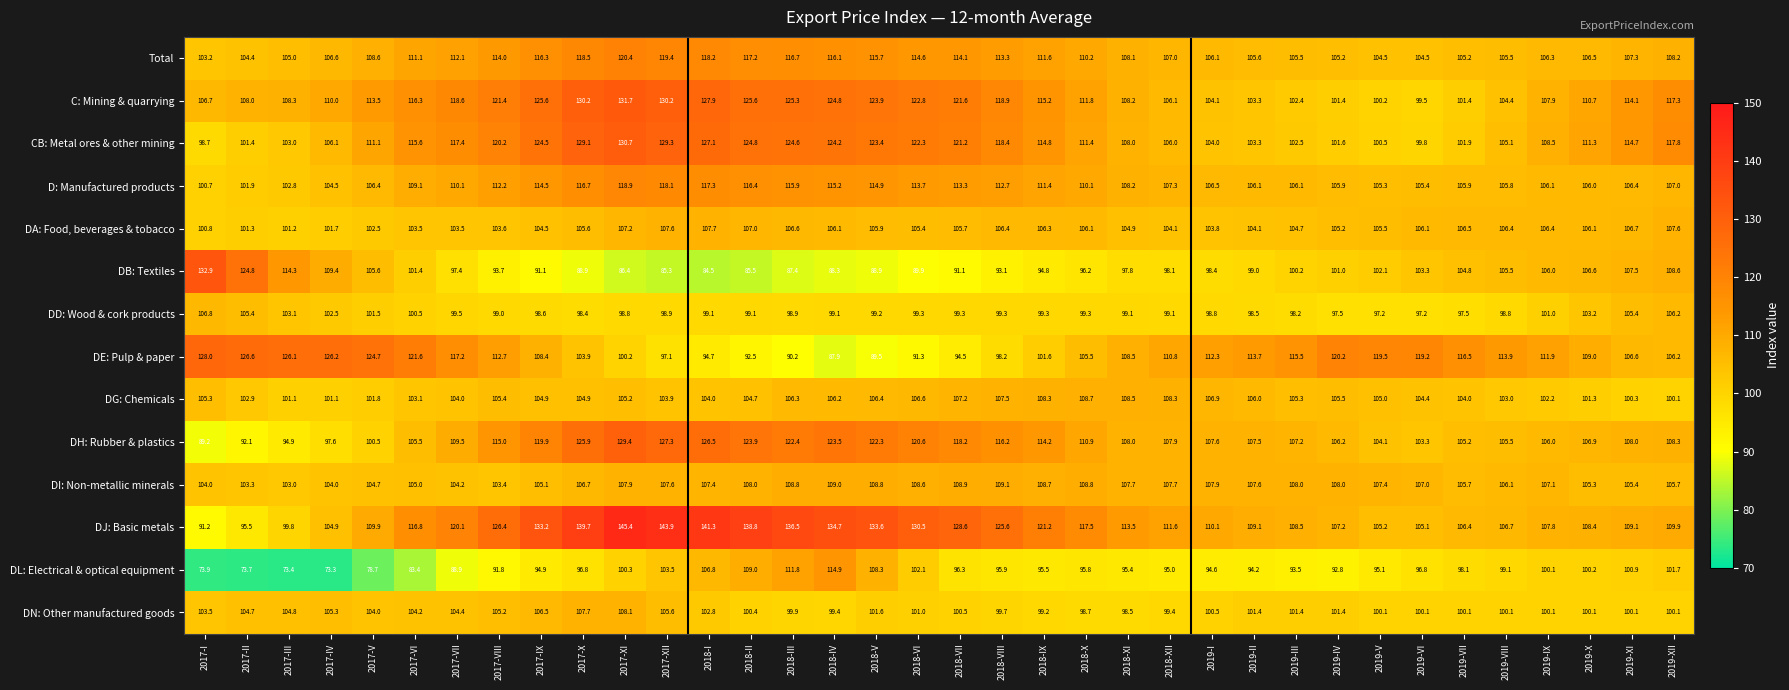

What is the difference between the second highest and minimum values in the Total series?

16.2